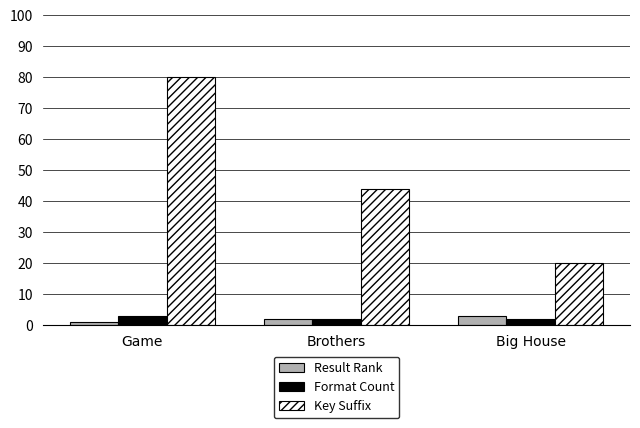

Which series has the widest spread of values?

Key Suffix